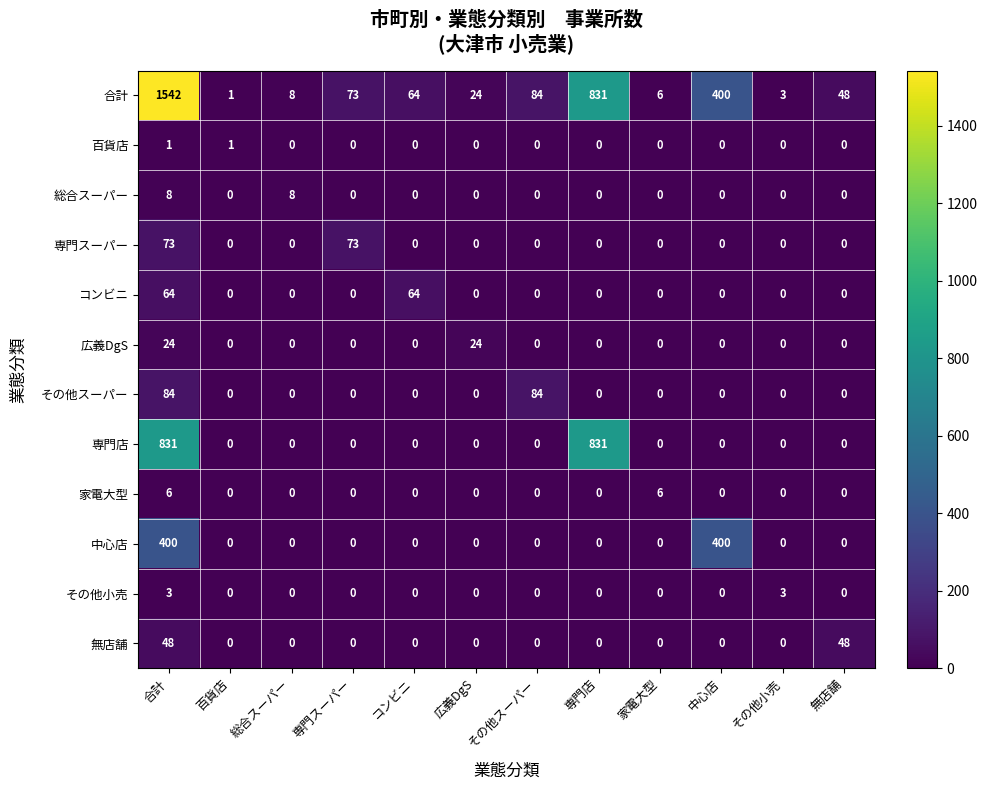

What is the average value of the 専門スーパー series?

12